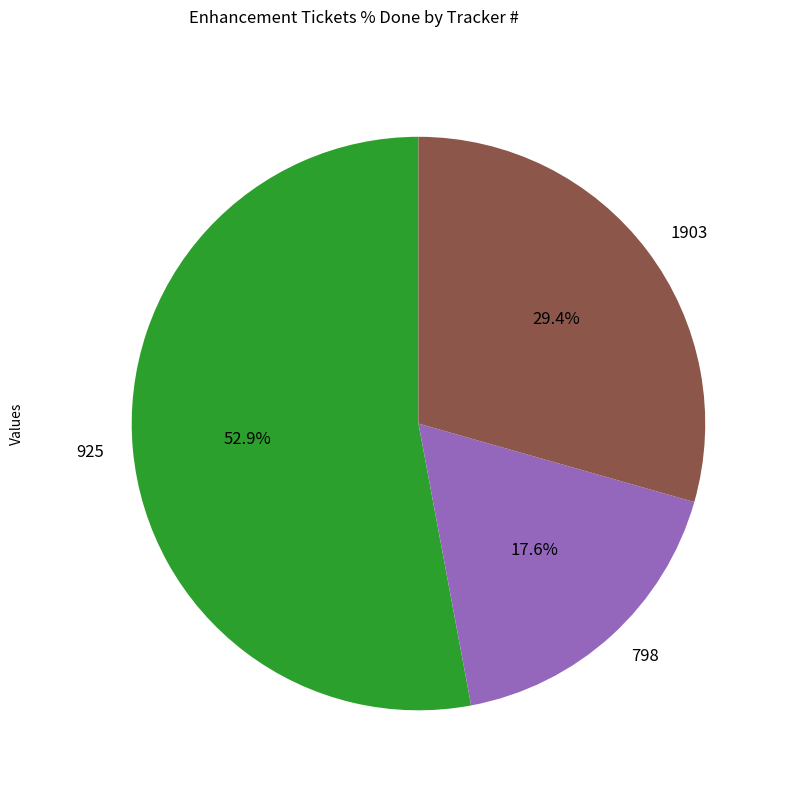

What is the smallest slice in the pie chart?

798